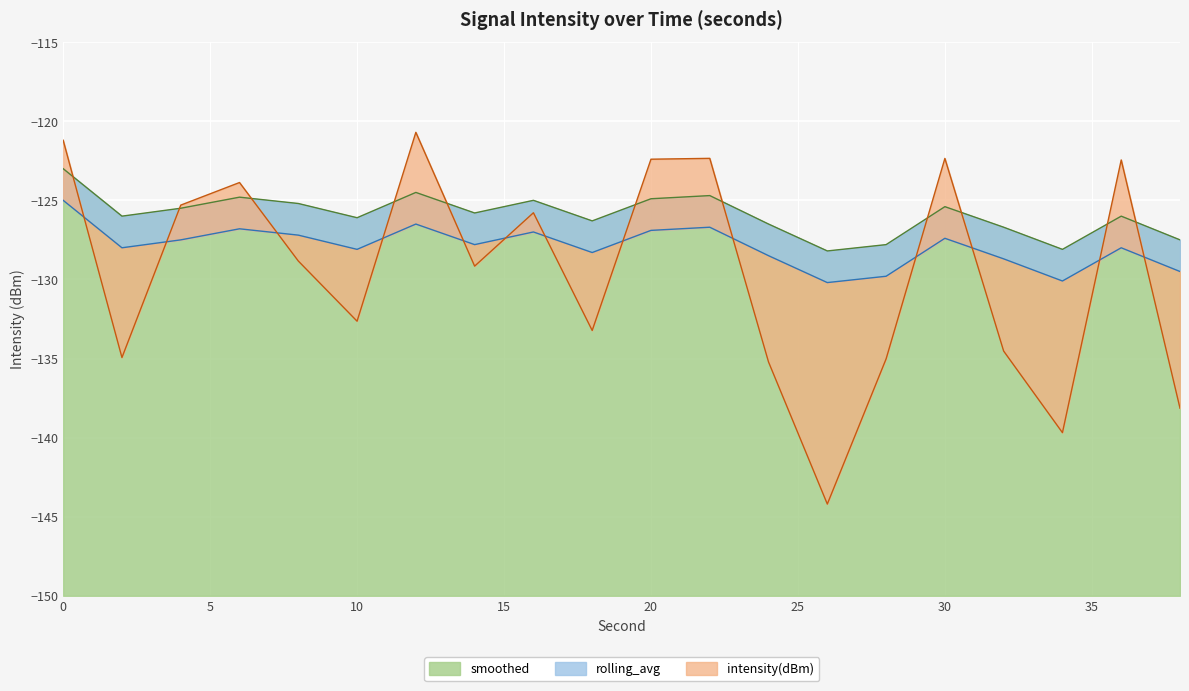

How many data points in rolling_avg are above -125?

5